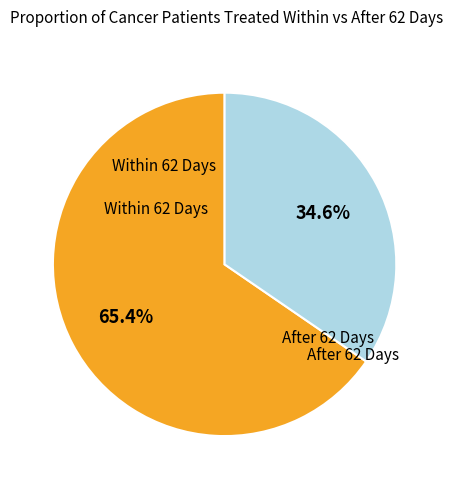

Is there a majority slice in this chart?

Yes